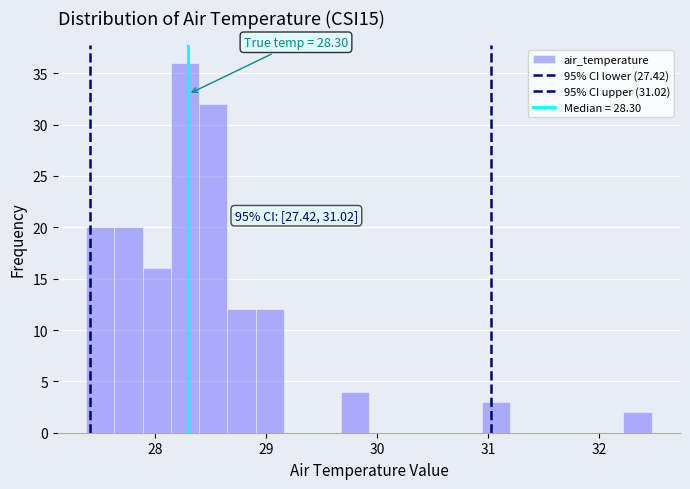

Around what value on the x-axis is the tallest bar? Give the approximate position of its centre, as read against the axis.

28.3